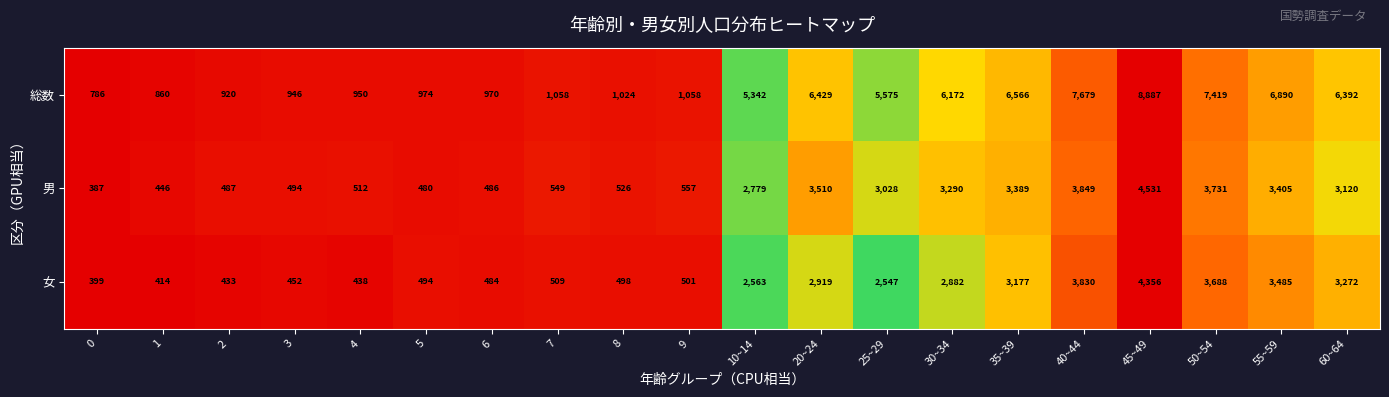

At which category does the chart reach its peak across all series?

45~49